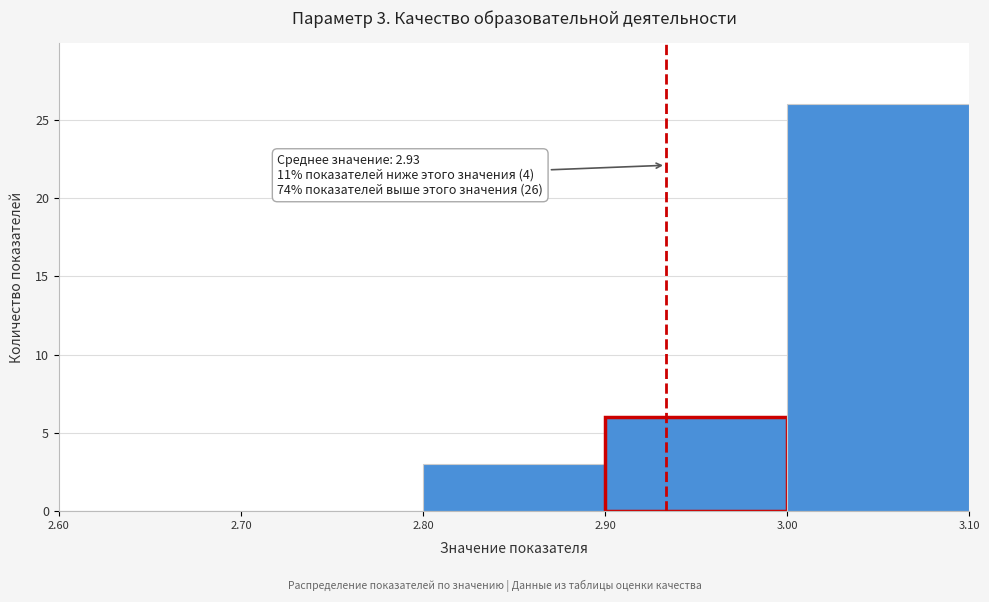

Which range on the x-axis has the tallest bar?

3.00 to 3.10